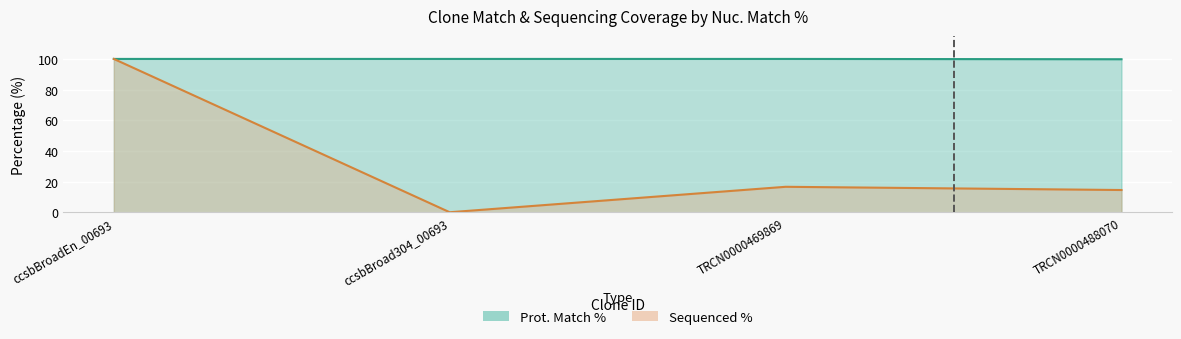

What is the label of the 2nd point from the left?

ccsbBroad304_00693